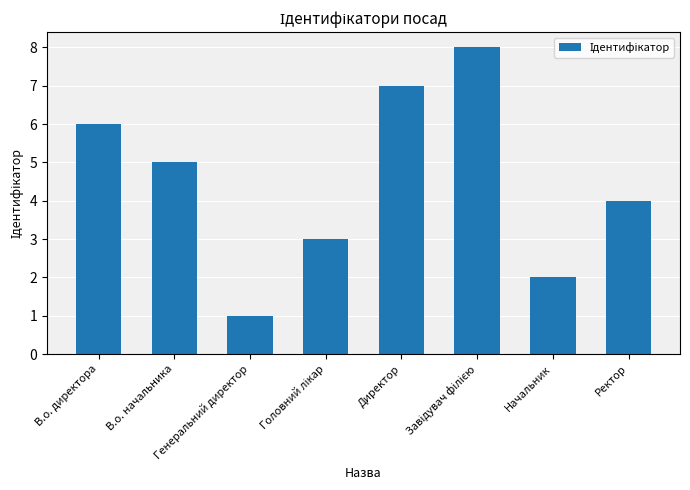

What is the difference between the second highest and minimum values?

6